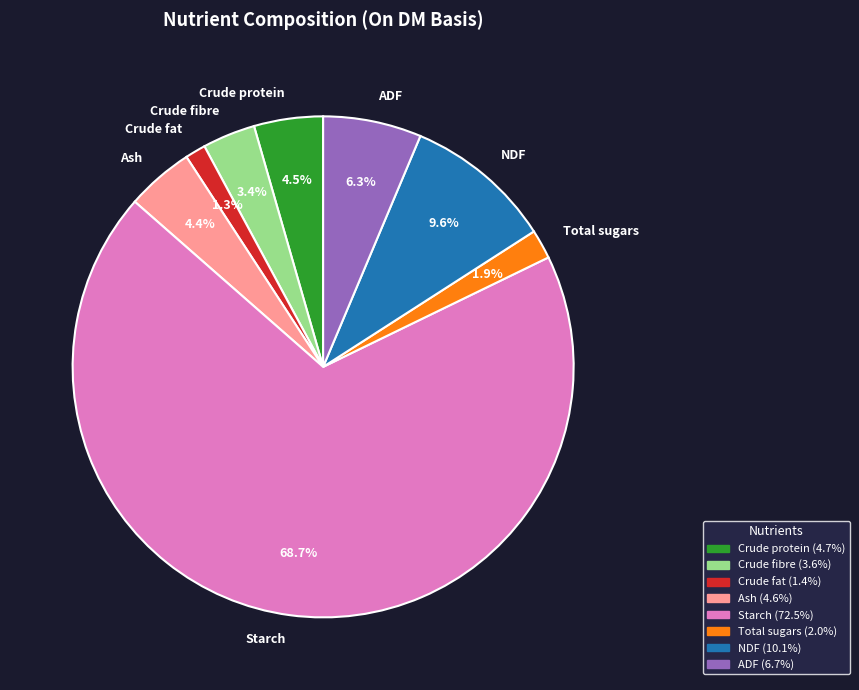

Between NDF and Total sugars, which is larger?

NDF